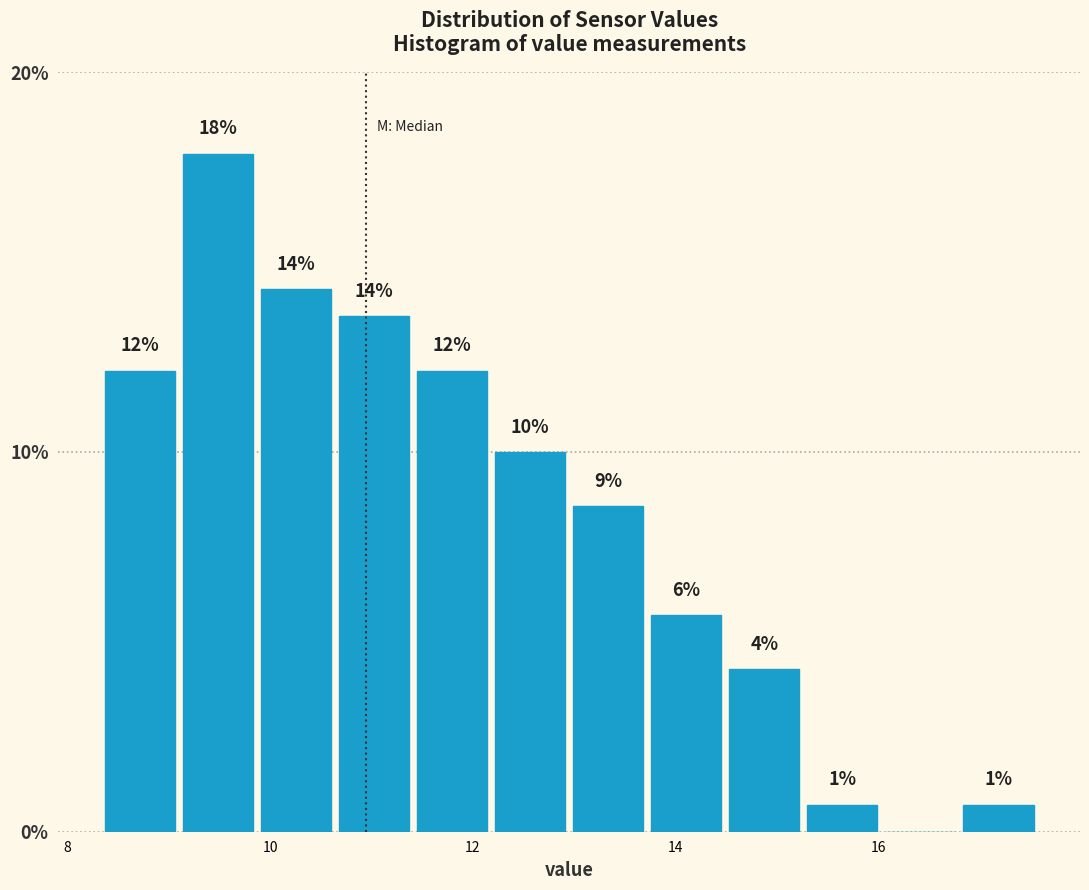

Around what value on the x-axis is the tallest bar? Give the approximate position of its centre, as read against the axis.

9.4